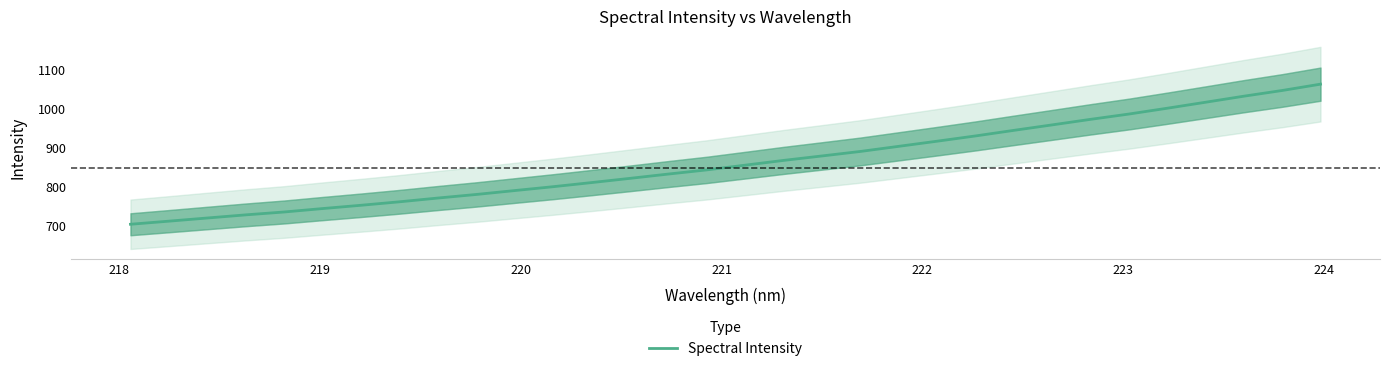

What is the lowest value of the Spectral Intensity series?

704.2